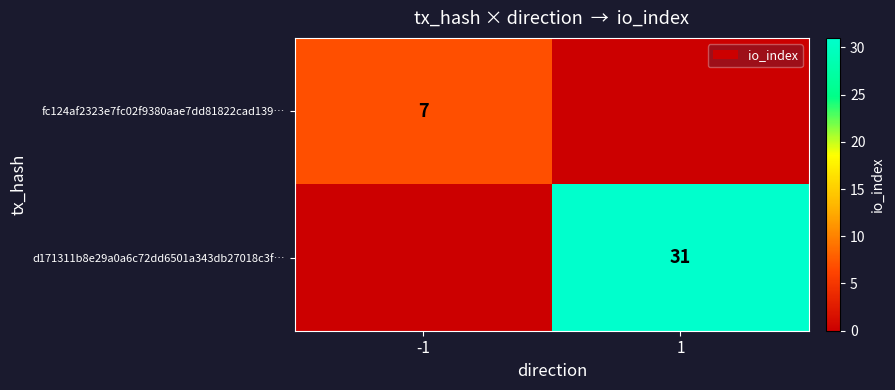

What is the greatest value displayed?

31